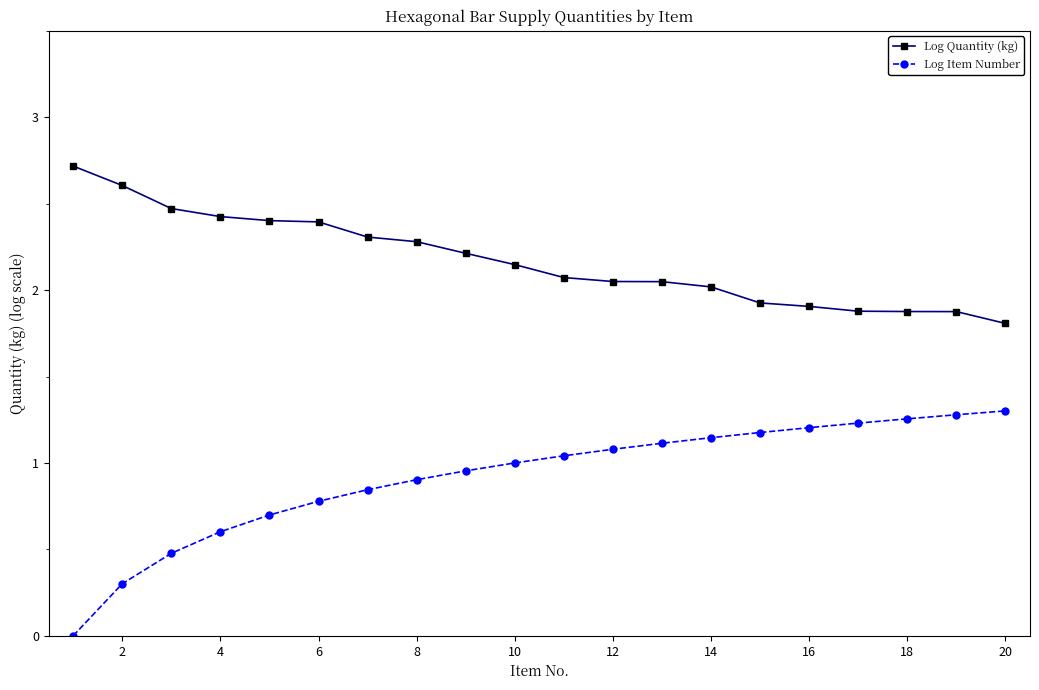

True or false: Log Quantity (kg) and Log Item Number cross at least once.

False